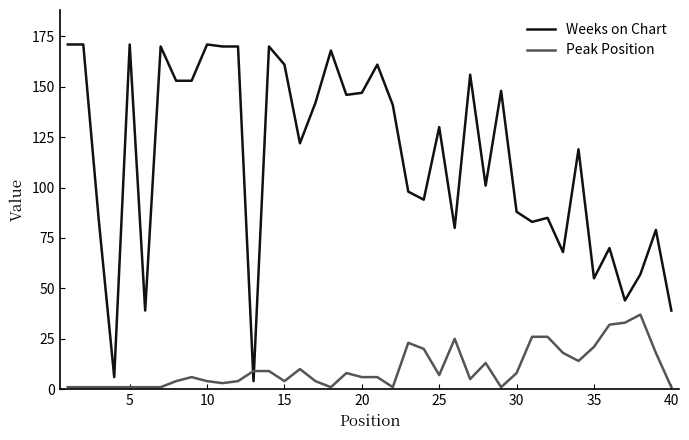

True or false: Peak Position and Weeks on Chart cross at least once.

True